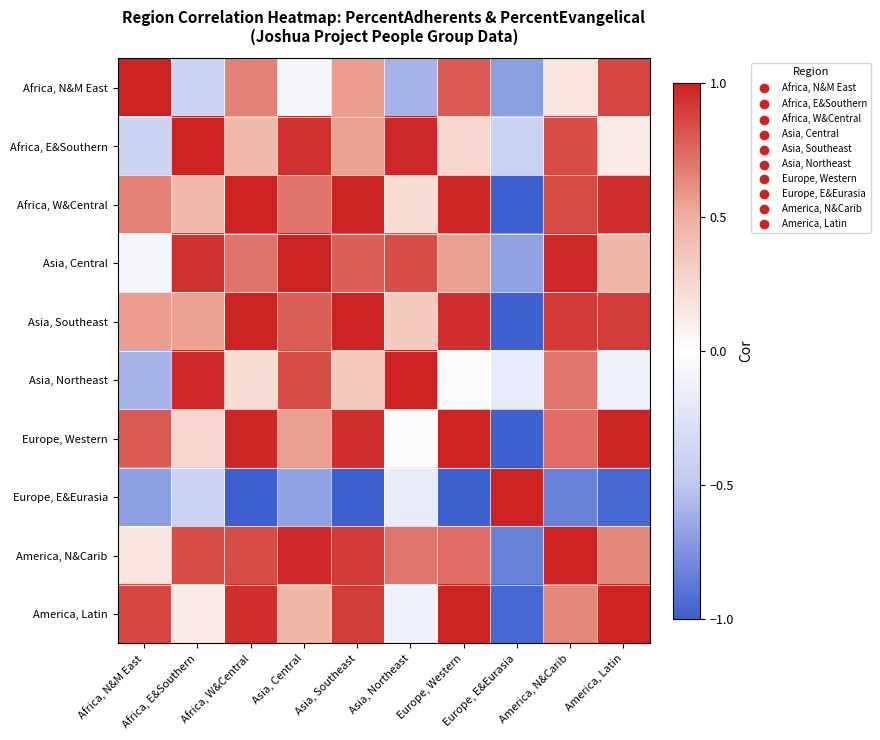

Which series has the widest spread of values?

Europe, E&Eurasia